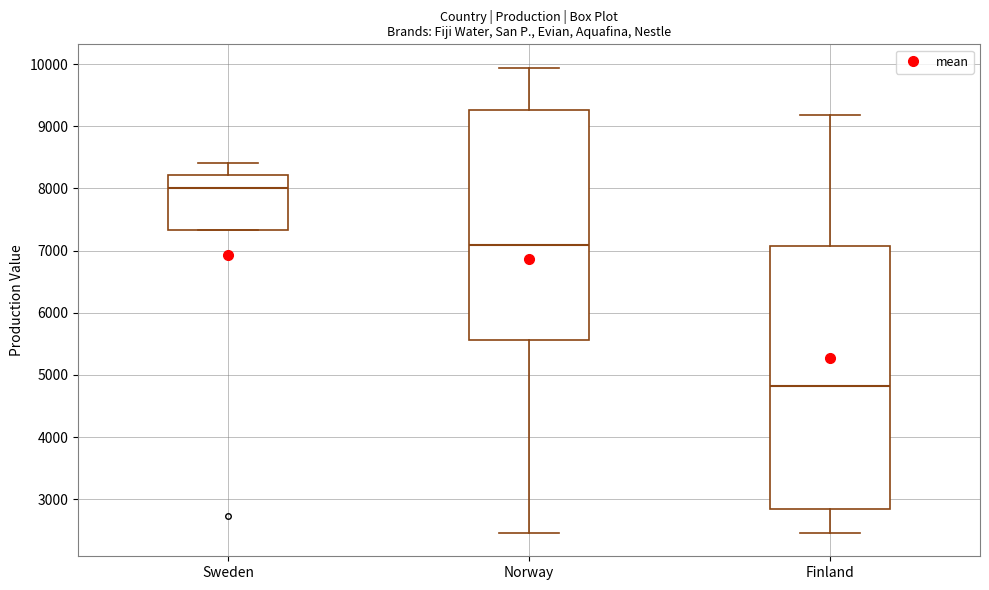

Reading left to right, transcribe this box plot: for each box, give where its median line is, the range the box spans, and where its two whiskers end, as read against the y-axis. The values are not printed on the chart, so give them approximately, as read against the axis.

Sweden: median 8000, box 7300 to 8200, whiskers 7300 to 8400
Norway: median 7100, box 5600 to 9300, whiskers 2500 to 9900
Finland: median 4800, box 2800 to 7100, whiskers 2500 to 9200